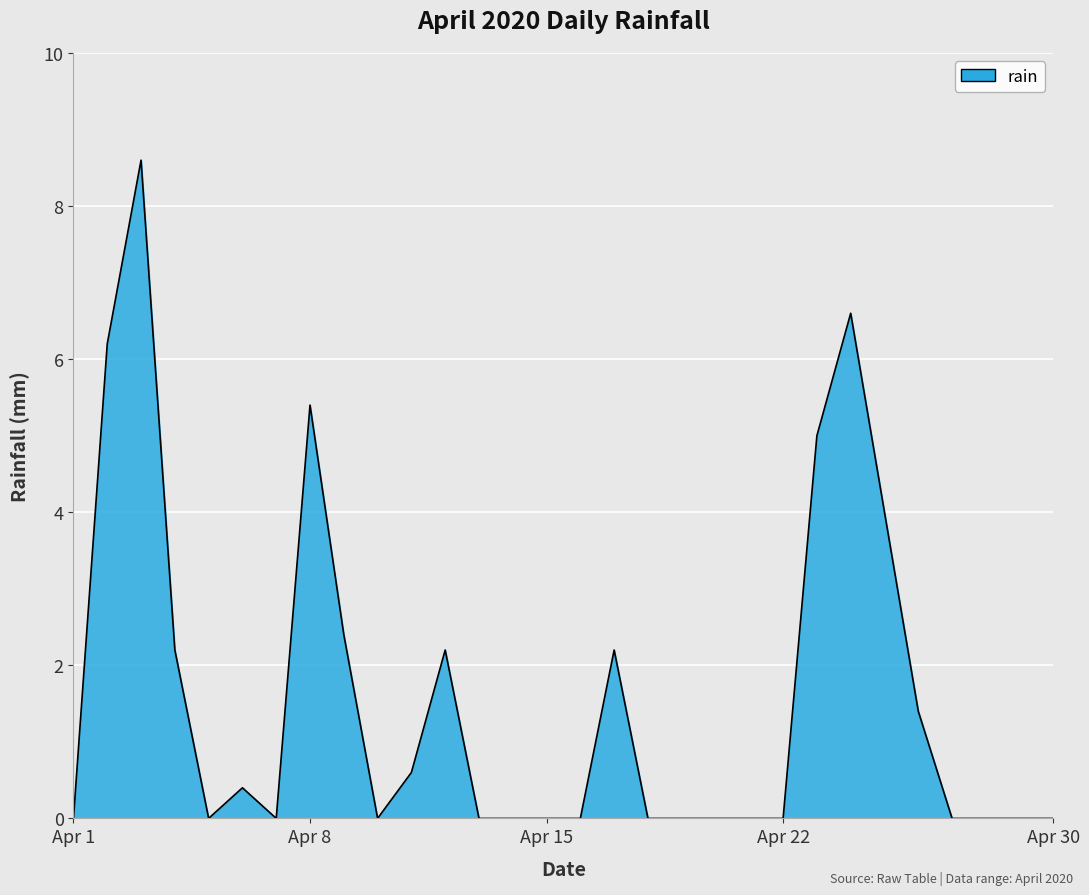

Does the chart display data point markers on the line(s)?

No